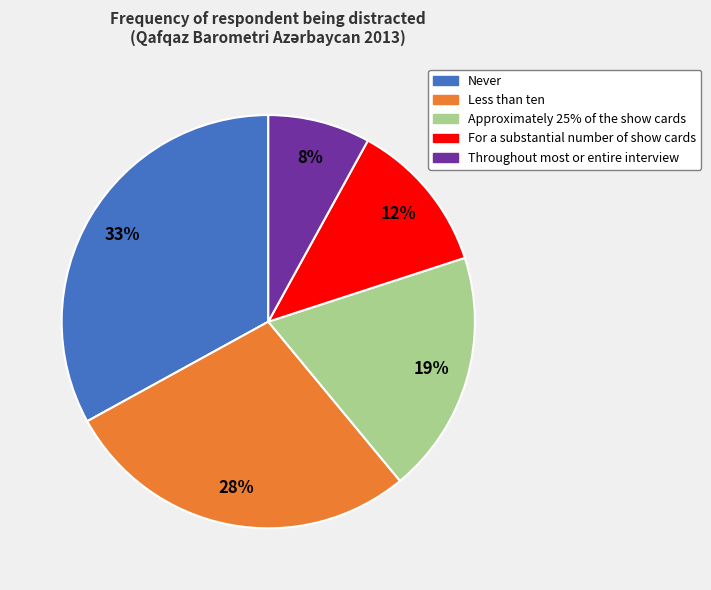

What percentage is the Never slice, to the nearest percent?

33%